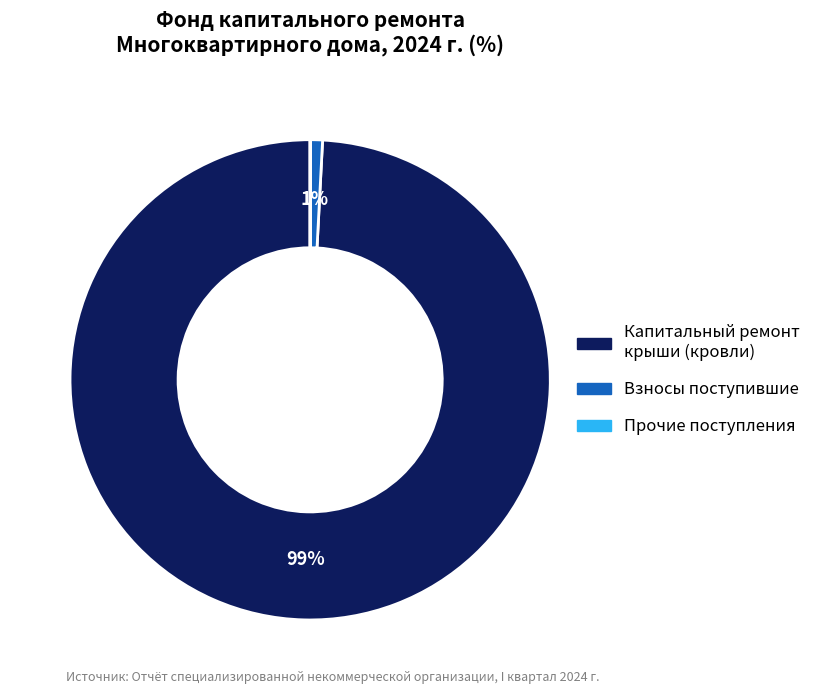

Is there a majority slice in this chart?

Yes